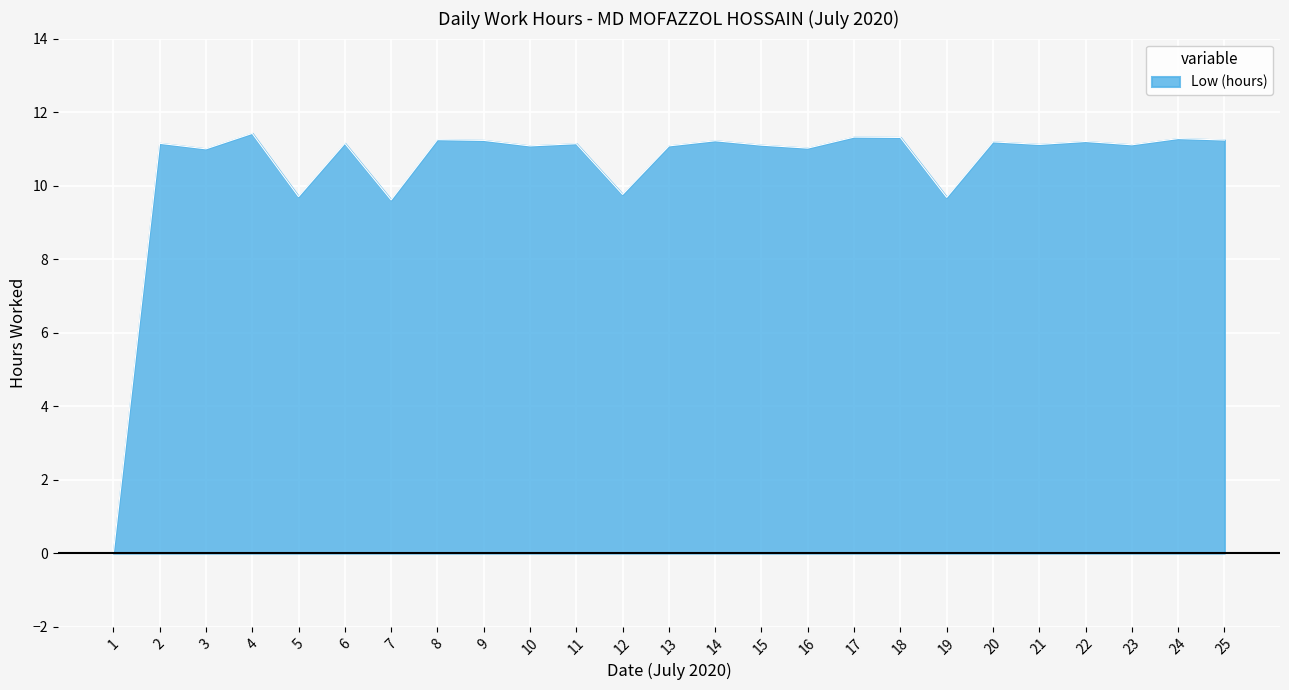

What is the difference between the values at 3 and 19?

1.3